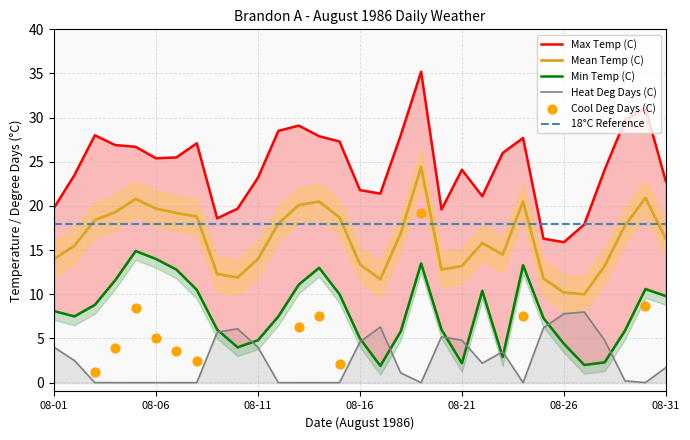

True or false: Heat Deg Days (C) and Mean Temp (C) cross at least once.

False